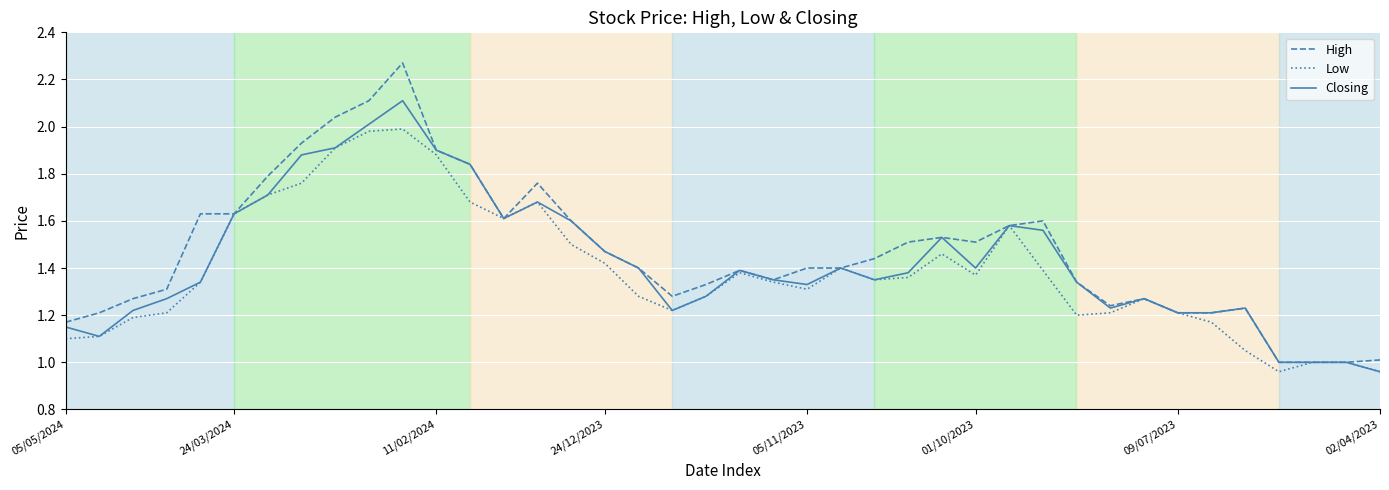

Which series has the widest spread of values?

High